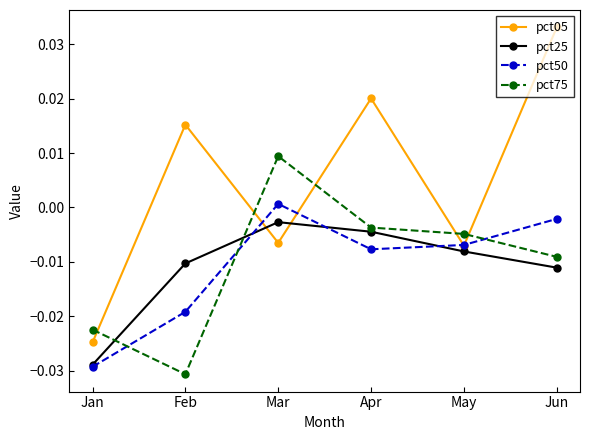

List the labels in order of pct75 value, smallest first.

Feb, Jan, Jun, May, Apr, Mar